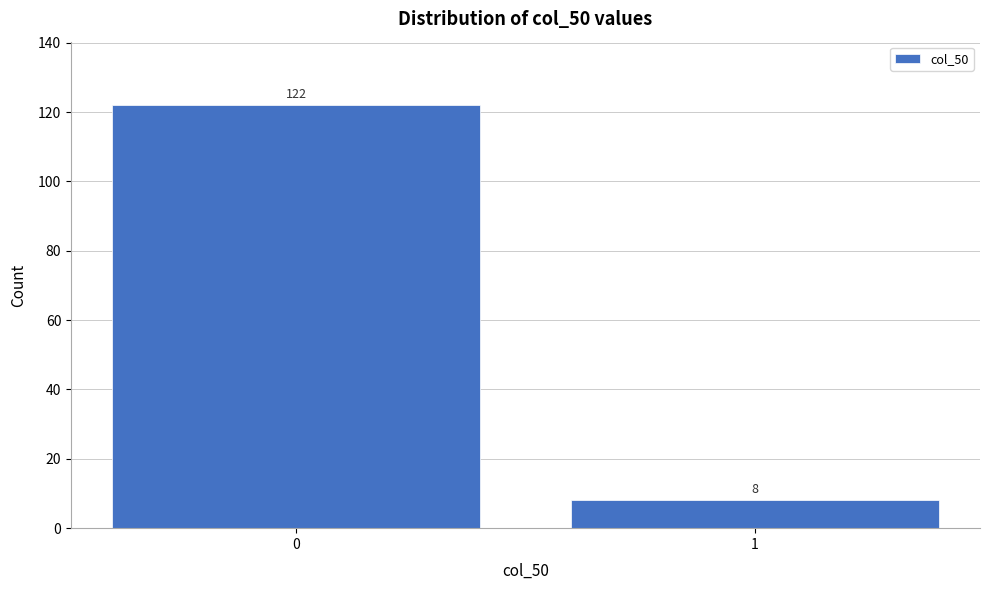

Reading left to right, what are all the values shown in this chart?

0=122	1=8